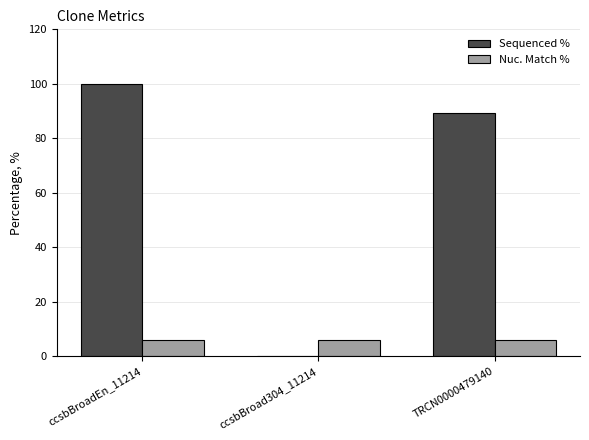

Is it true that Sequenced % equals -50.5 at ccsbBroad304_11214?

False